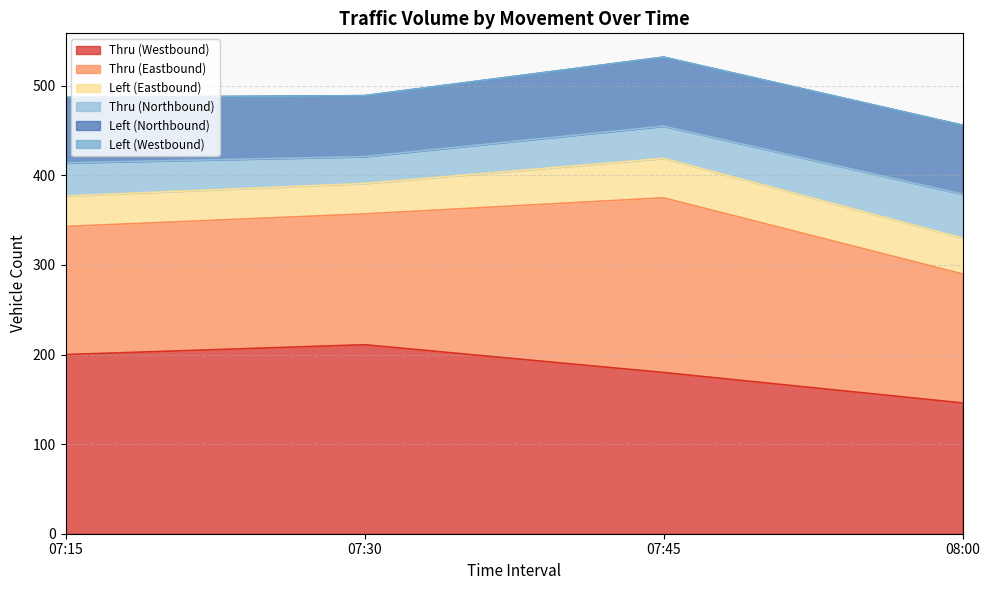

What is the label of the 4th point from the right?

07:15